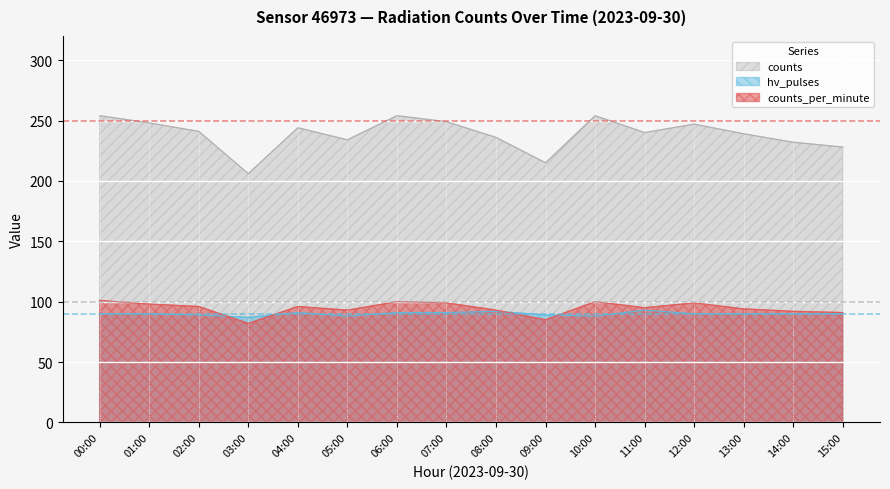

Reading left to right, list all the values displayed in this chart.

counts_per_minute: 00:00=101	01:00=98	02:00=96	03:00=82	04:00=96	05:00=93	06:00=100	07:00=99	08:00=93	09:00=85	10:00=100	11:00=95	12:00=99	13:00=94	14:00=92	15:00=91
hv_pulses: 00:00=90	01:00=90	02:00=89	03:00=87	04:00=91	05:00=88	06:00=91	07:00=91	08:00=92	09:00=89	10:00=88	11:00=93	12:00=90	13:00=90	14:00=90	15:00=90
counts: 00:00=254	01:00=248	02:00=241	03:00=206	04:00=244	05:00=234	06:00=254	07:00=249	08:00=236	09:00=215	10:00=254	11:00=240	12:00=247	13:00=239	14:00=232	15:00=228